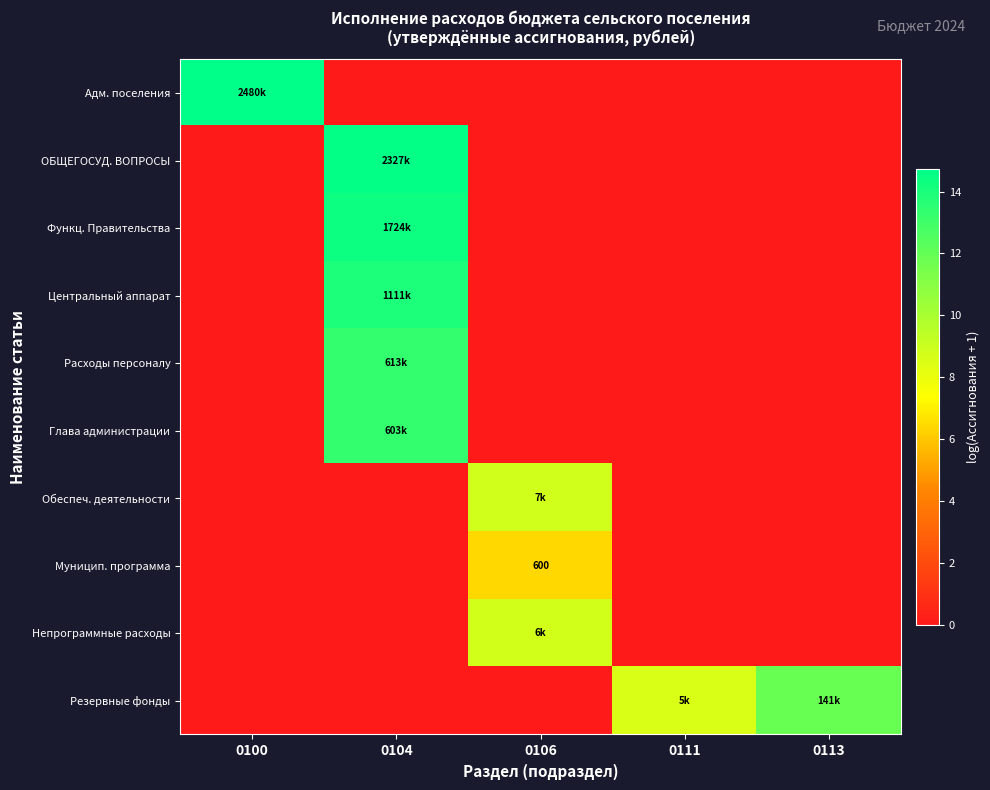

Rank the series by their maximum value, from lowest to highest.

Муницип. программа, Непрограммные расходы, Обеспеч. деятельности, Резервные фонды, Глава администрации, Расходы персоналу, Центральный аппарат, Функц. Правительства, ОБЩЕГОСУД. ВОПРОСЫ, Адм. поселения